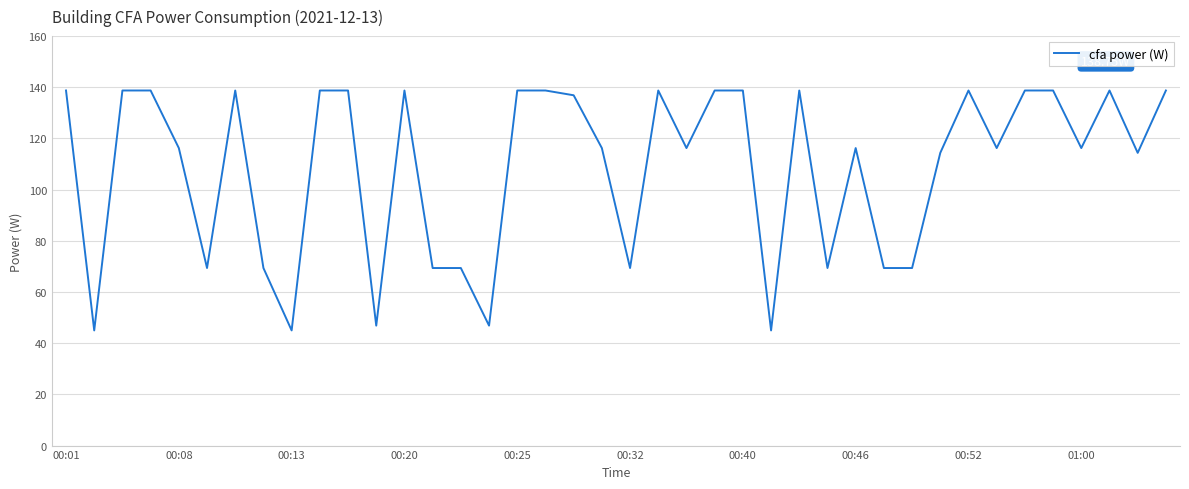

How many lines are shown in the chart?

1